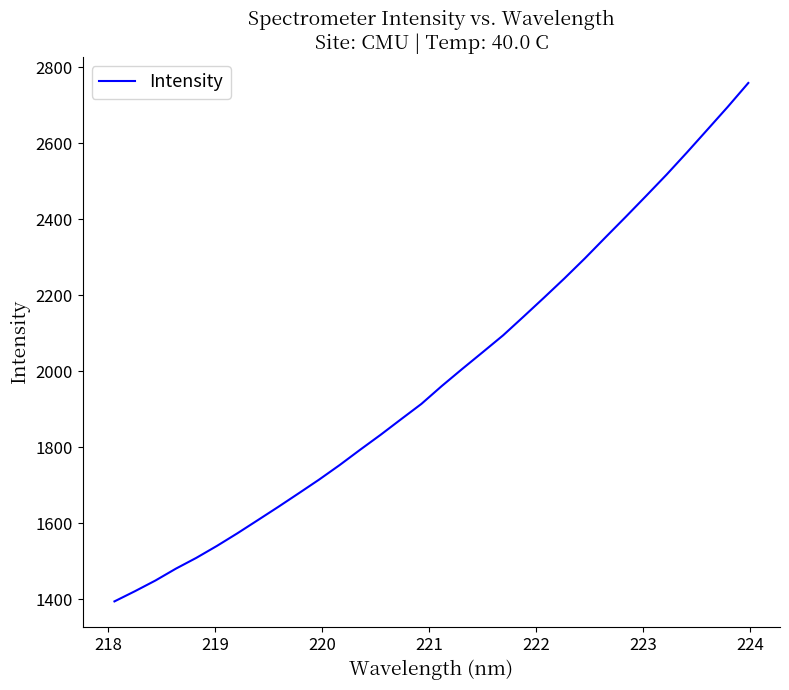

What is the minimum value shown in the chart?

1394.6